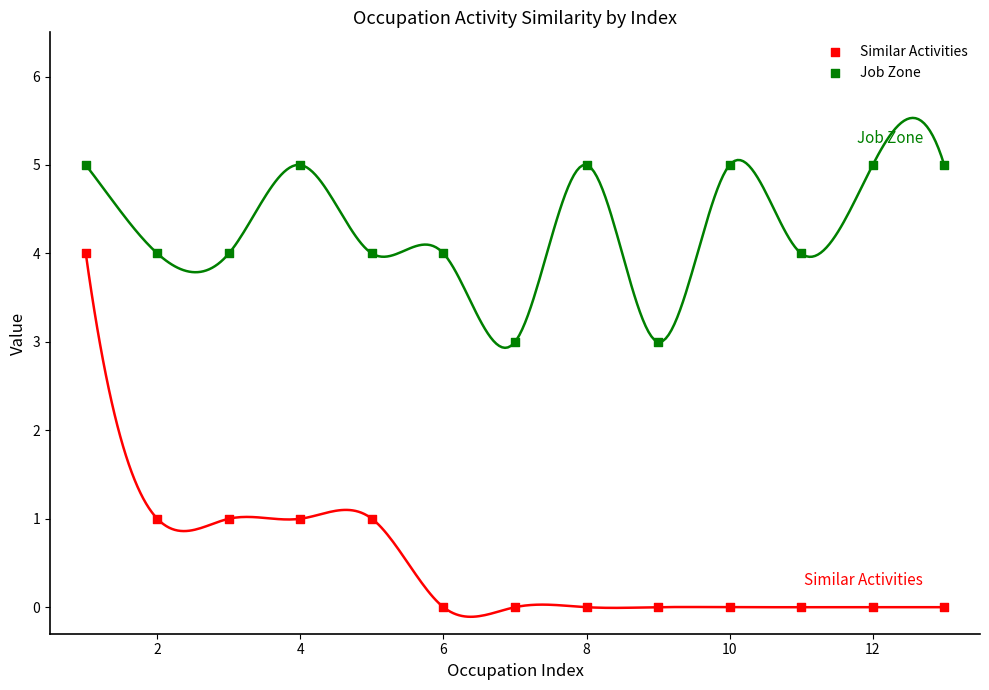

Which series contains the lowest Y value?

Similar Activities